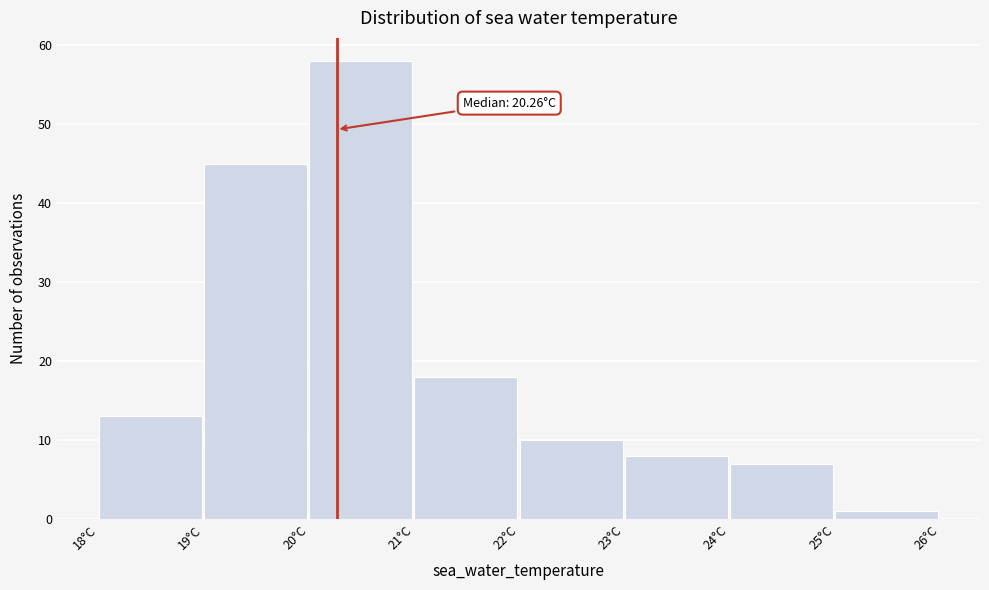

Over which range of the x-axis is the bar tallest?

20 to 21